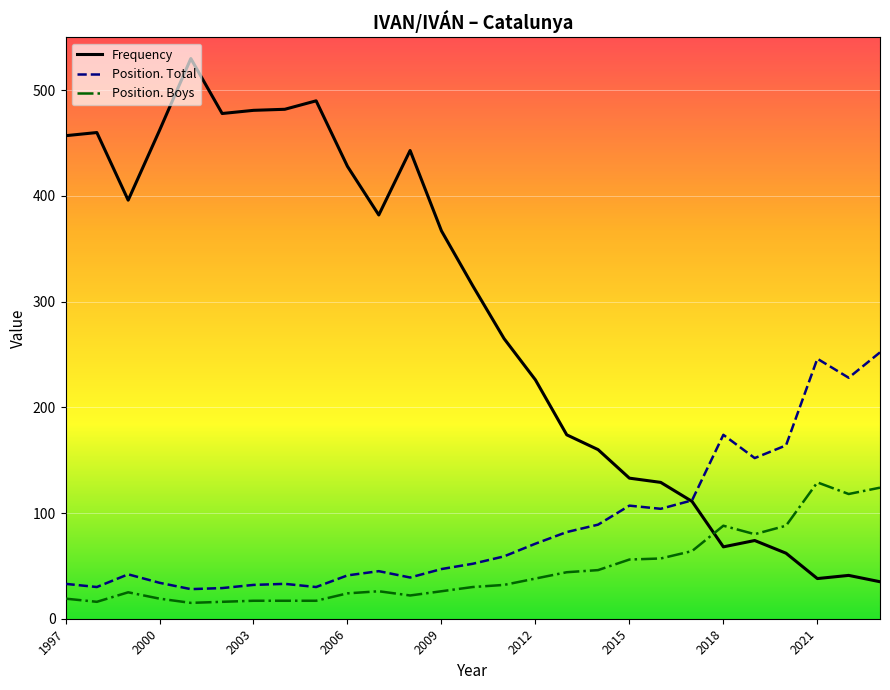

What is the lowest value of the Position. Total series?

28